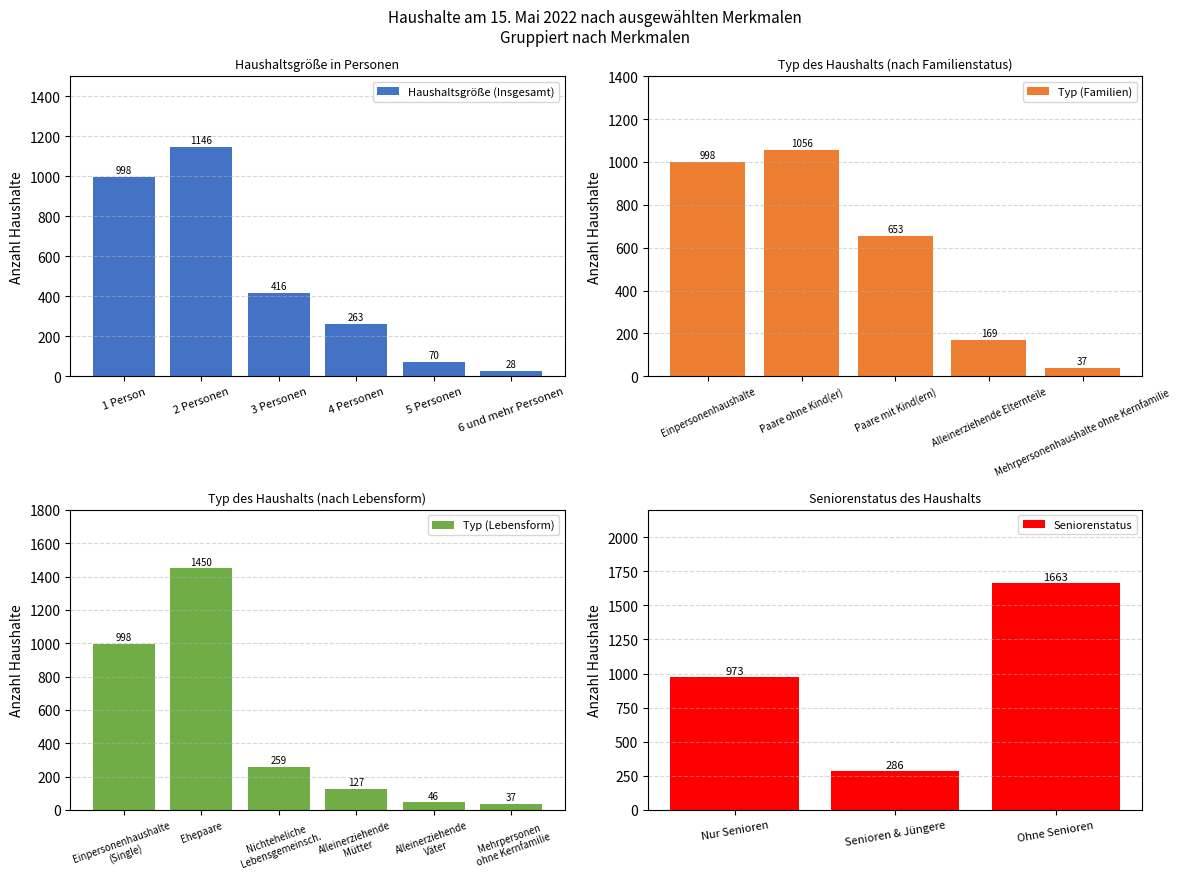

The value at 1 Person is 998. True or false?

True